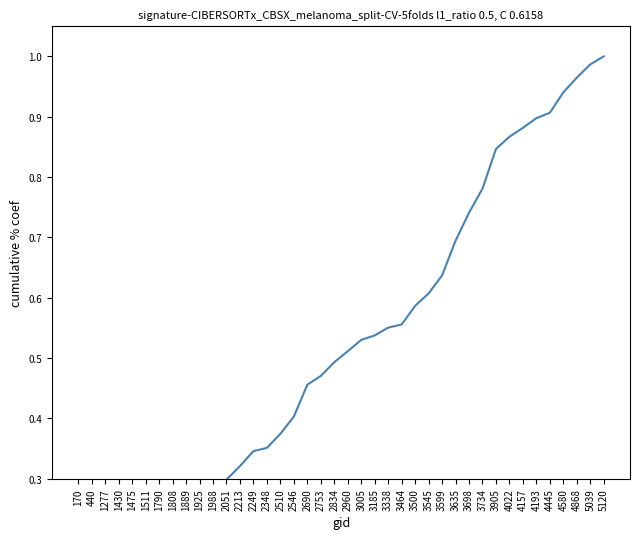

What is the difference between the maximum and minimum values?

1.0